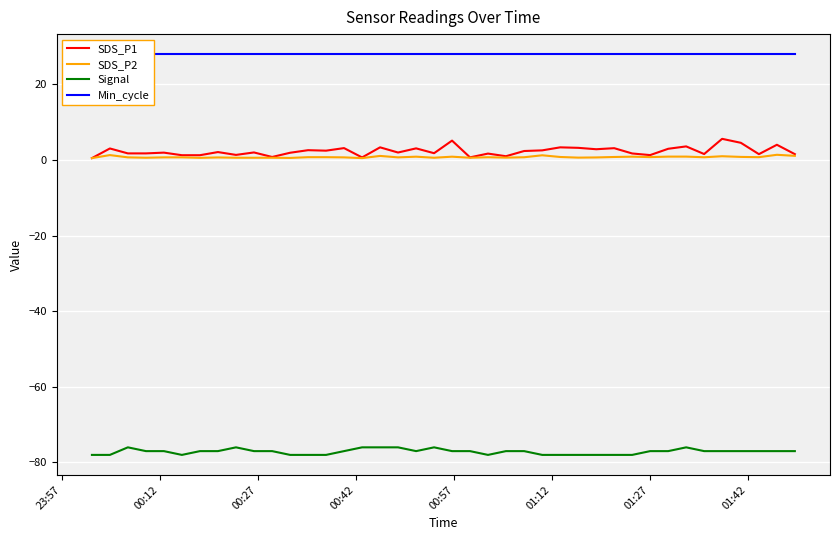

True or false: SDS_P1 and Signal cross at least once.

False